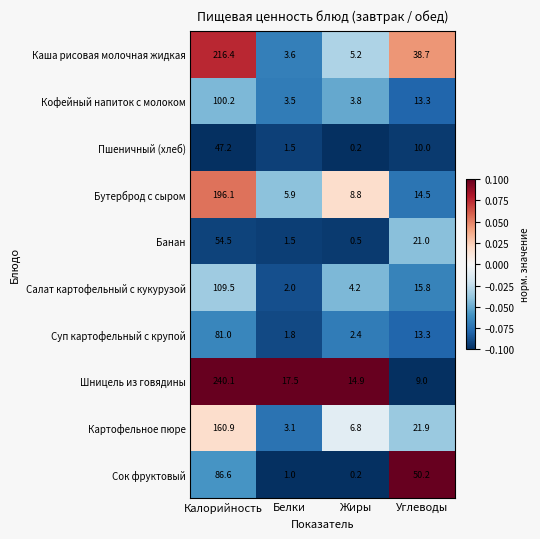

The value of Банан at Углеводы is 21.0. True or false?

True